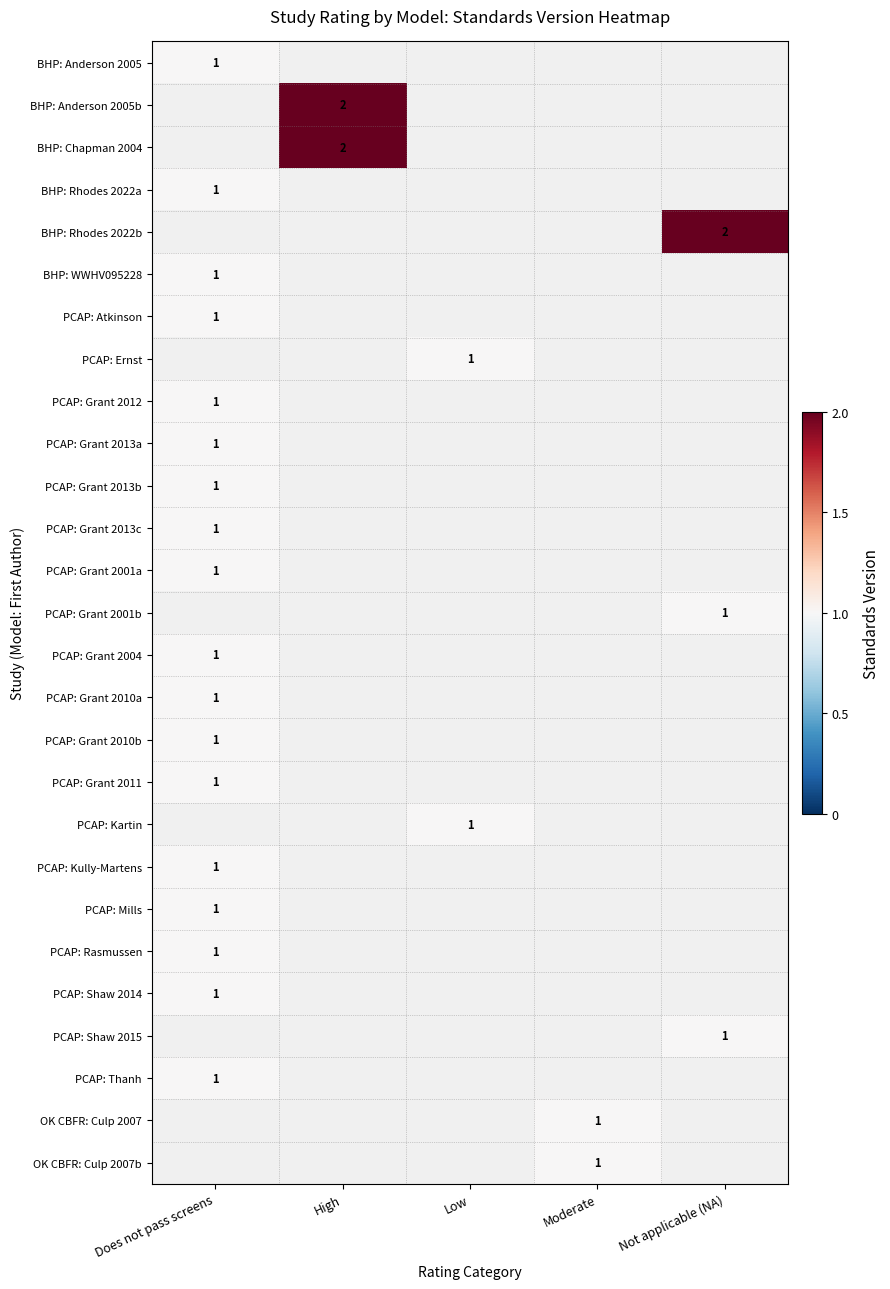

Count the number of categories in the chart.

5